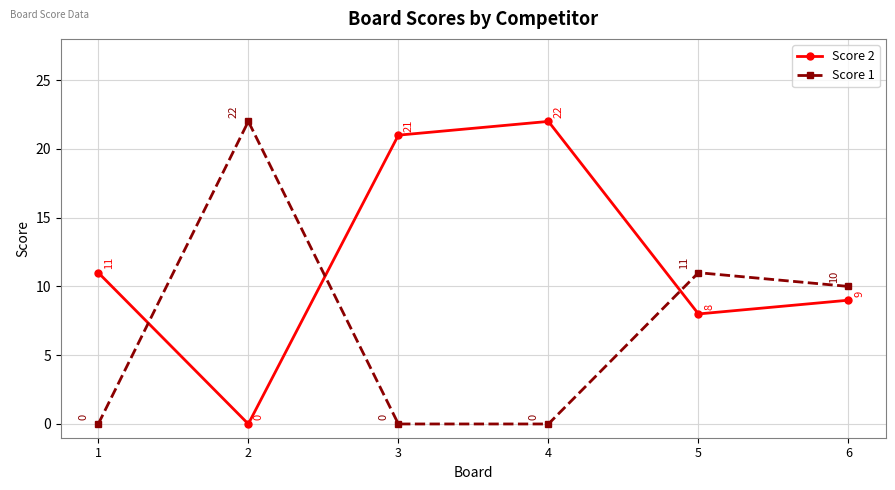

What is the difference between the highest and lowest values at 3?

21